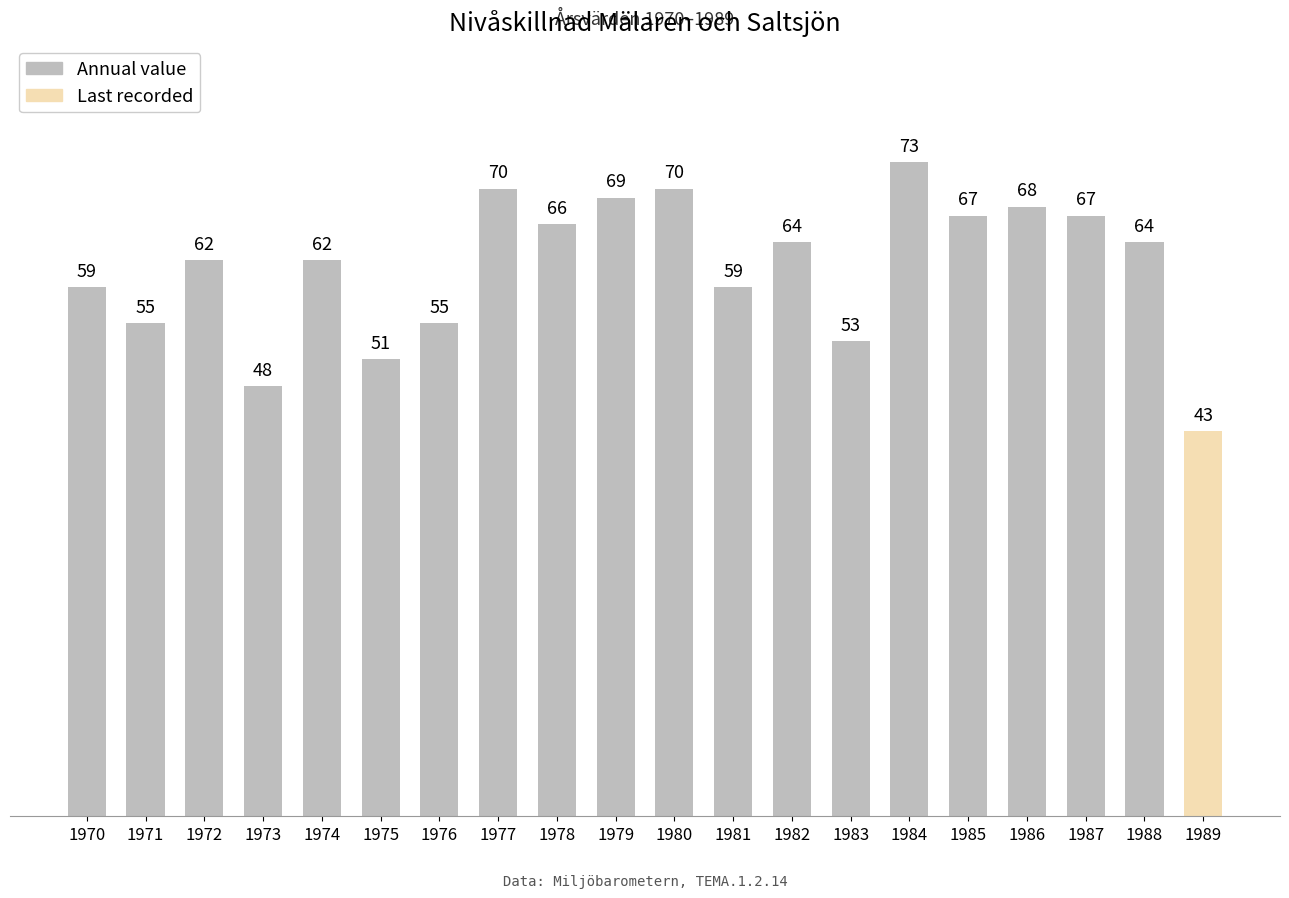

At which category does the chart reach its peak across all series?

1984